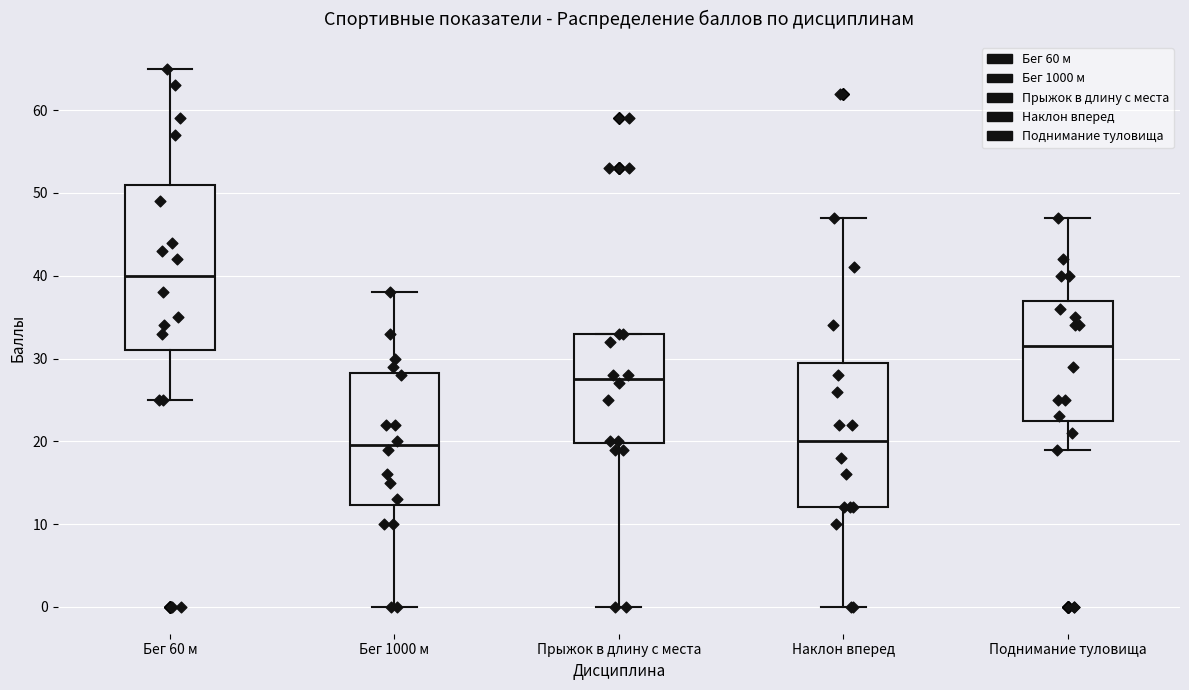

Which box's median line is the highest?

Бег 60 м